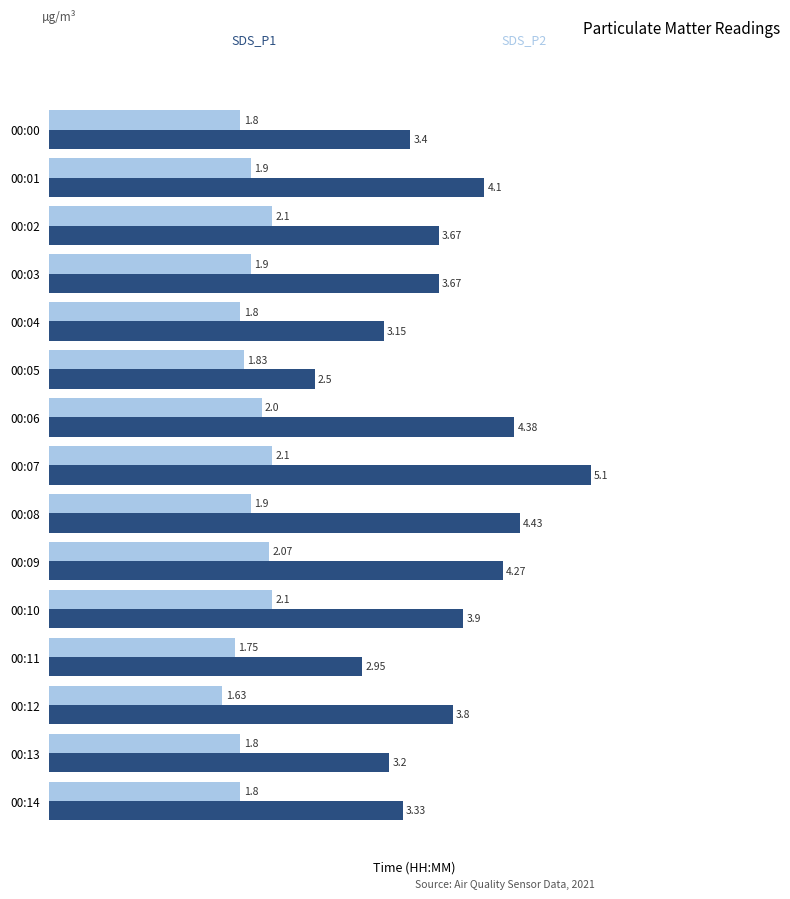

What is the total value across all series at 00:13?

5.0